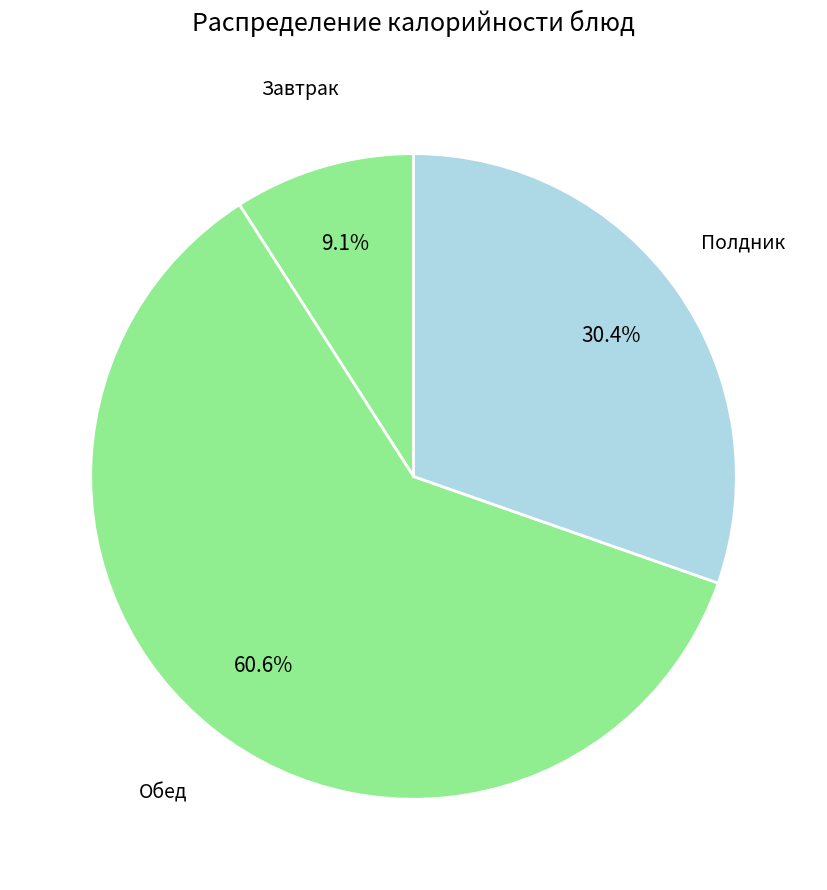

Between Обед and Завтрак, which is larger?

Обед